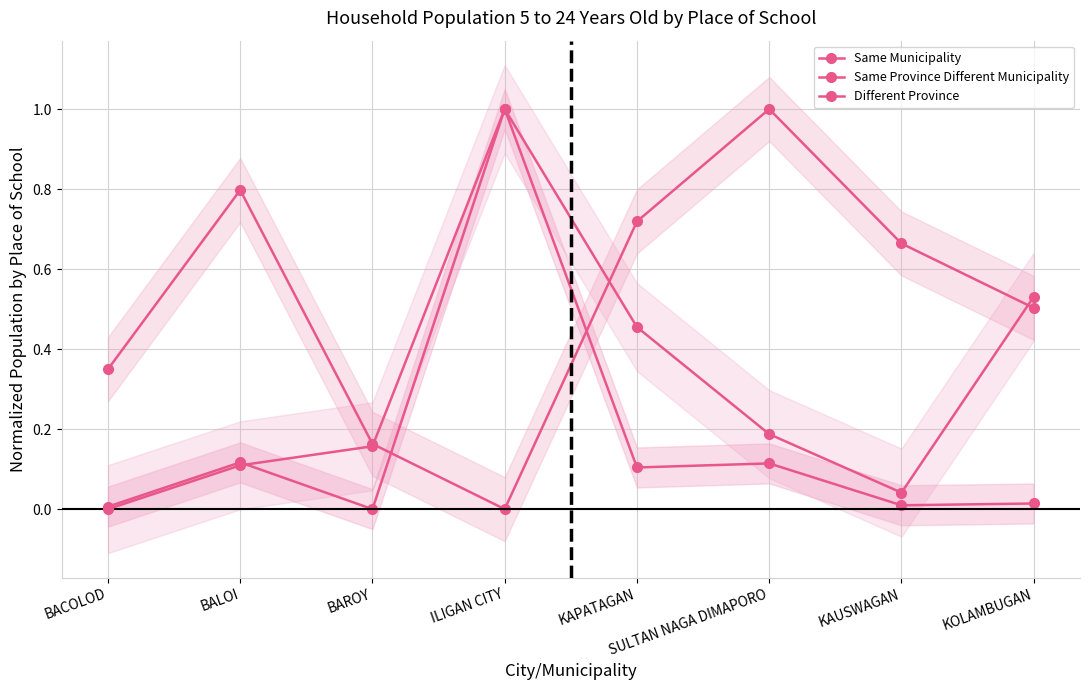

What is the difference between the second highest and minimum values in the Same Municipality series?

0.1